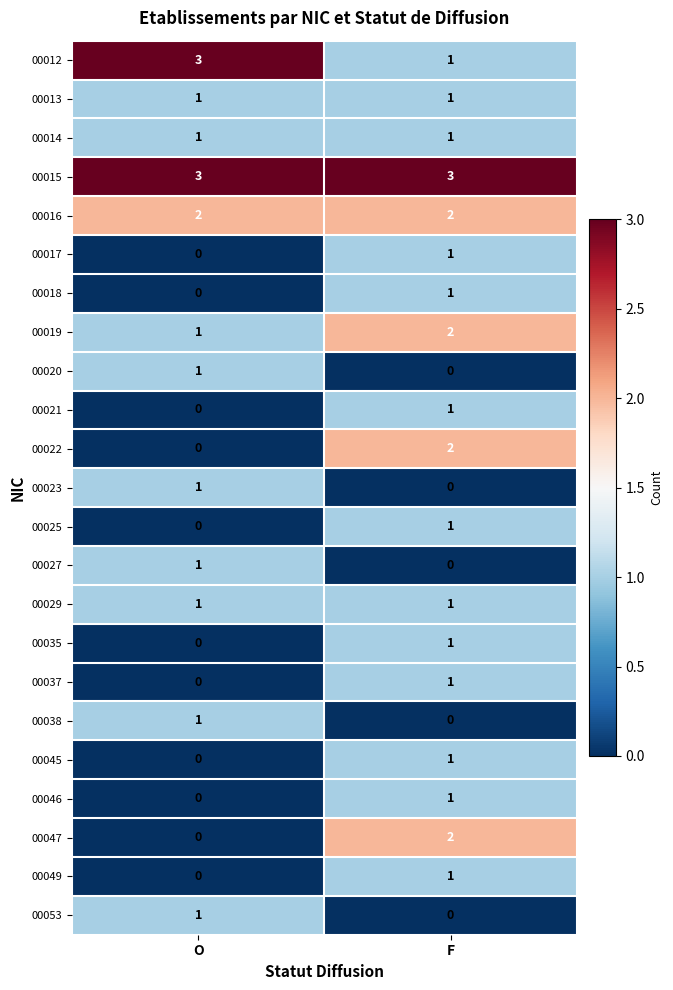

Where is 00018 nearest to the value 0?

O